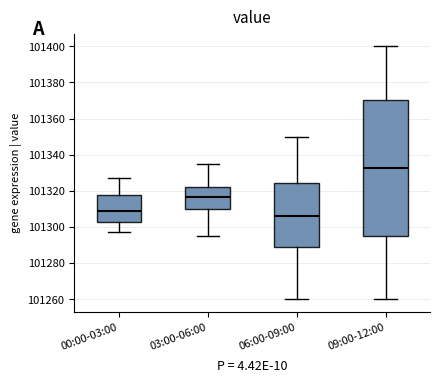

Which box has the highest median line?

09:00-12:00